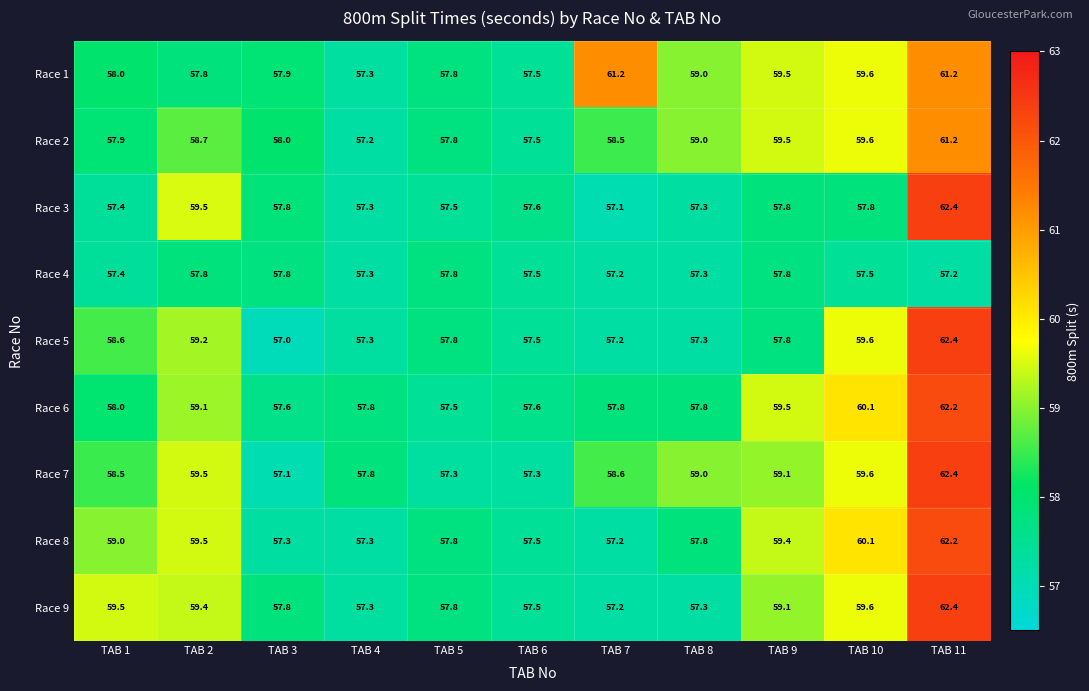

Between TAB 3 and TAB 8, which series saw the biggest shift?

Race 7